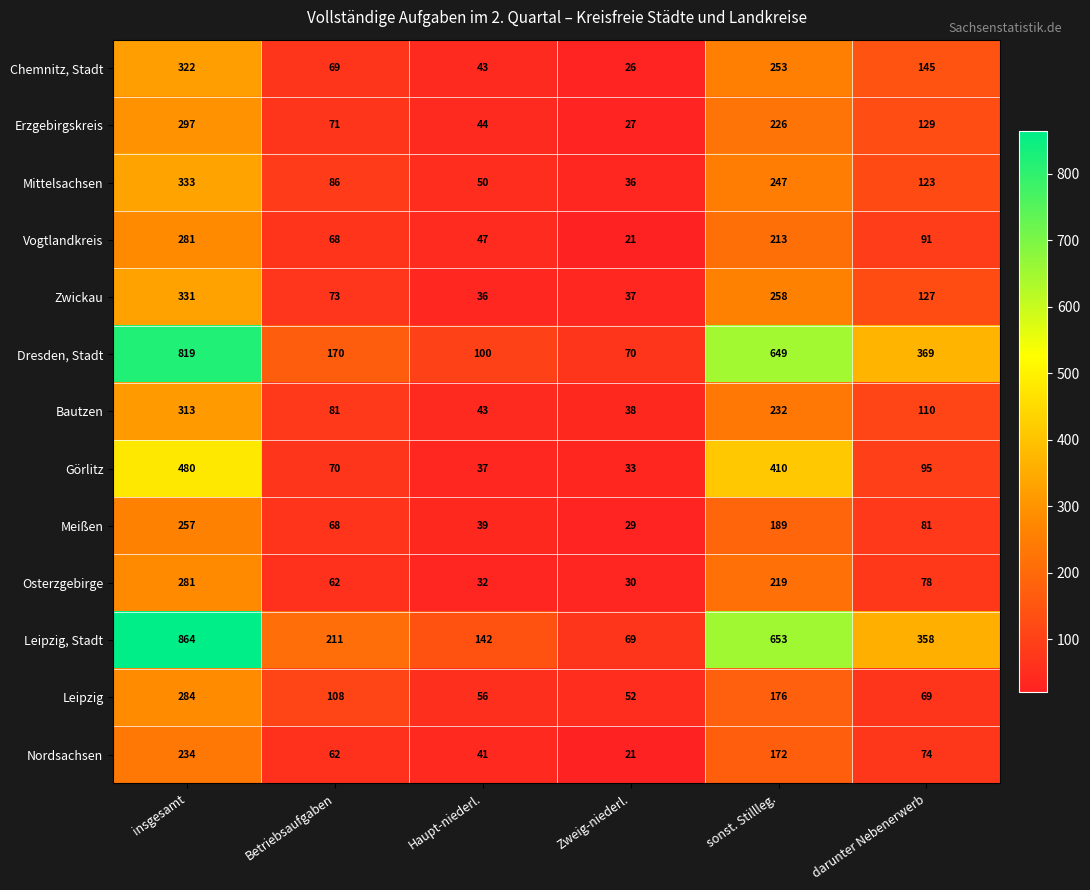

Which series has the largest total across all categories?

Leipzig, Stadt